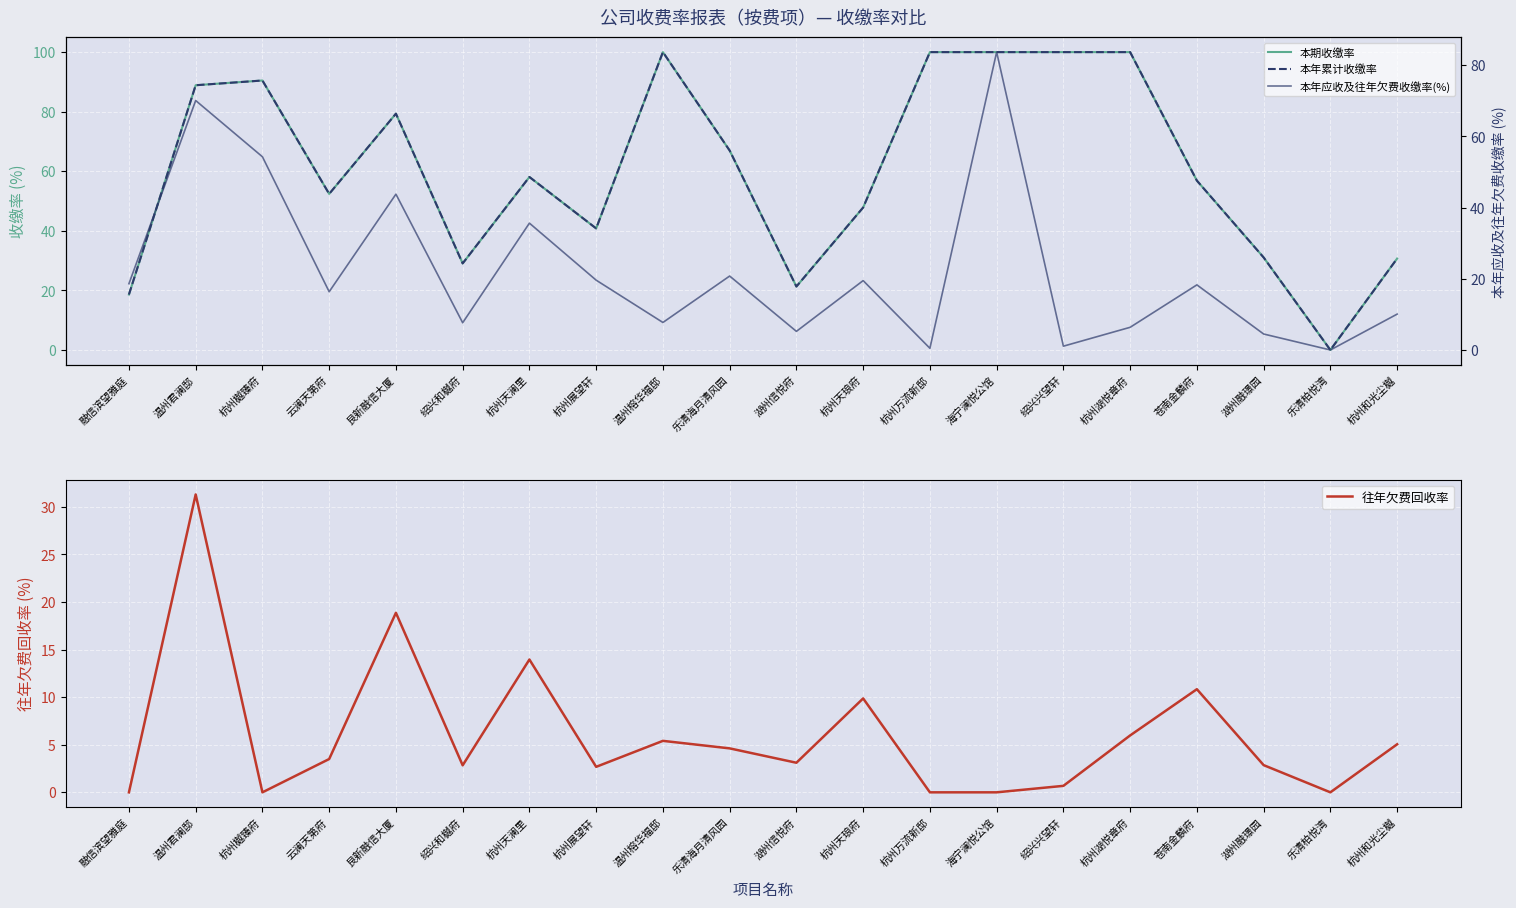

The value of 本期收缴率 at 杭州万流新邸 is 163.1. True or false?

False